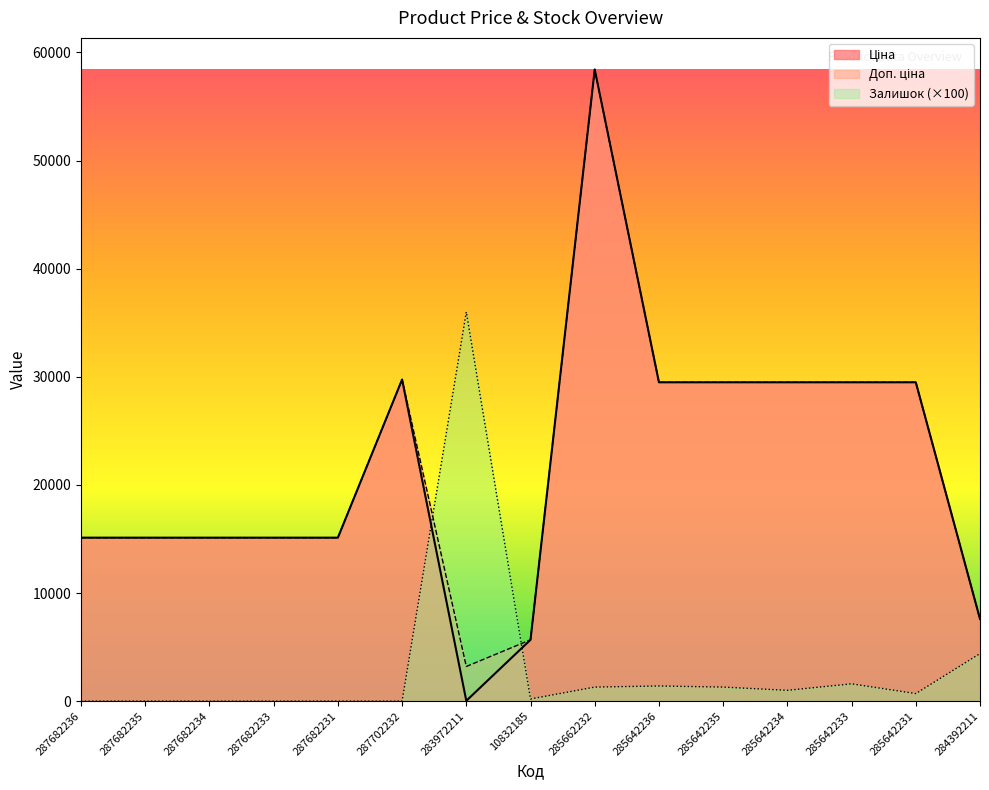

What is the difference between the highest and lowest values at 287682233?

15120.0